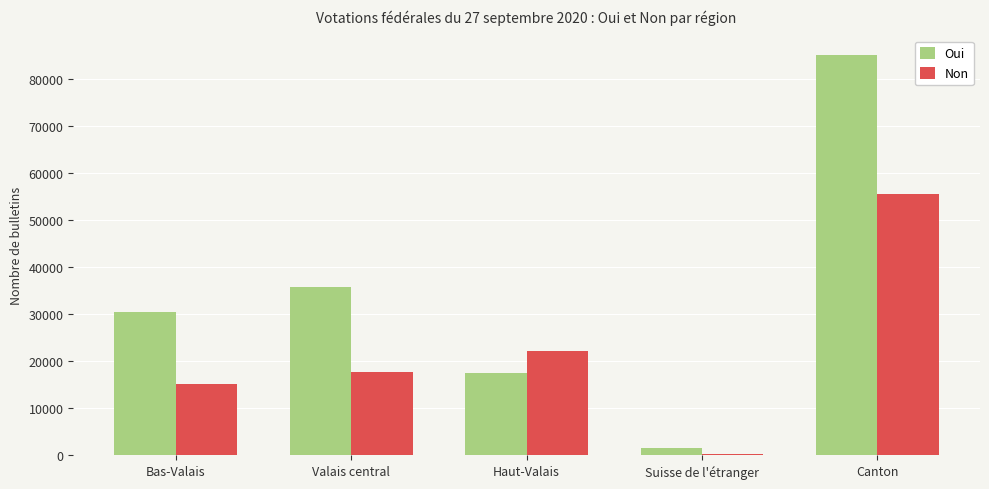

What is the difference between the Non values at Bas-Valais and Haut-Valais?

7104